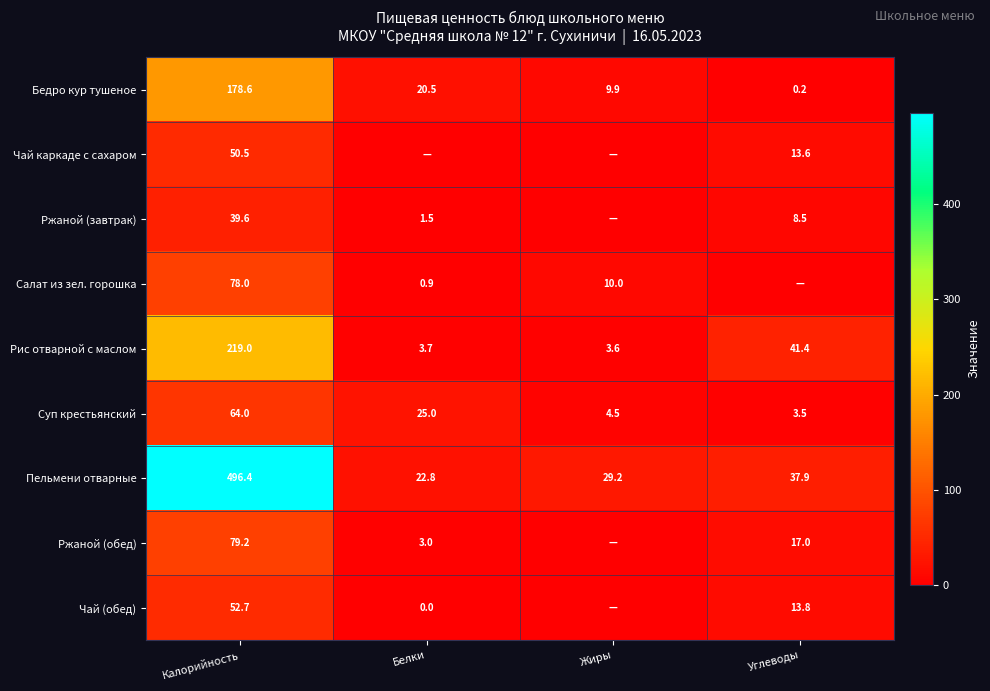

Rank the categories by Суп крестьянский value from lowest to highest.

Углеводы, Жиры, Белки, Калорийность